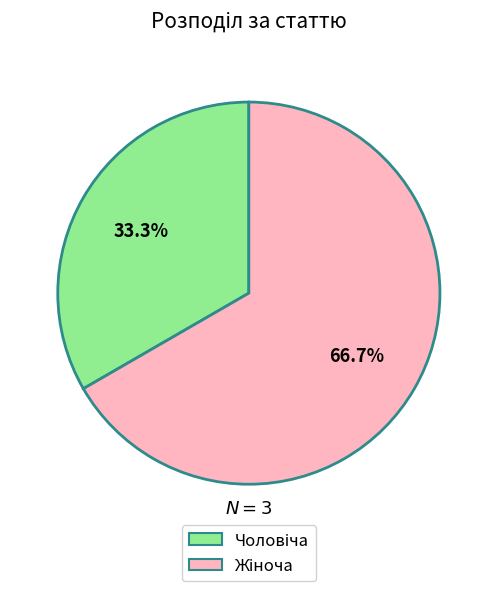

Is there a majority slice in this chart?

Yes